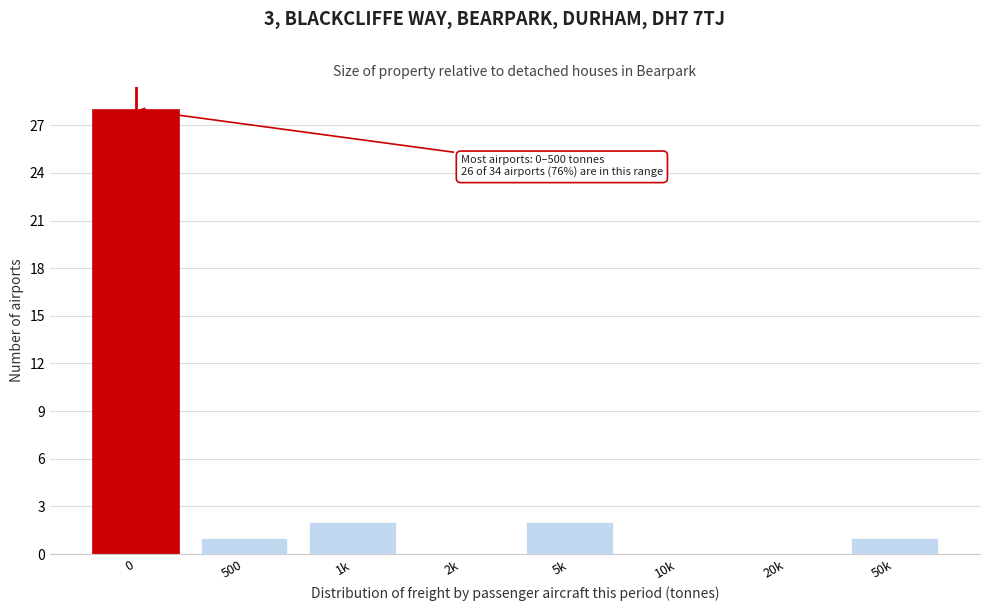

Reading left to right, what are all the values shown in this chart?

0=28	500=1	1k=2	2k=0	5k=2	10k=0	20k=0	50k=1